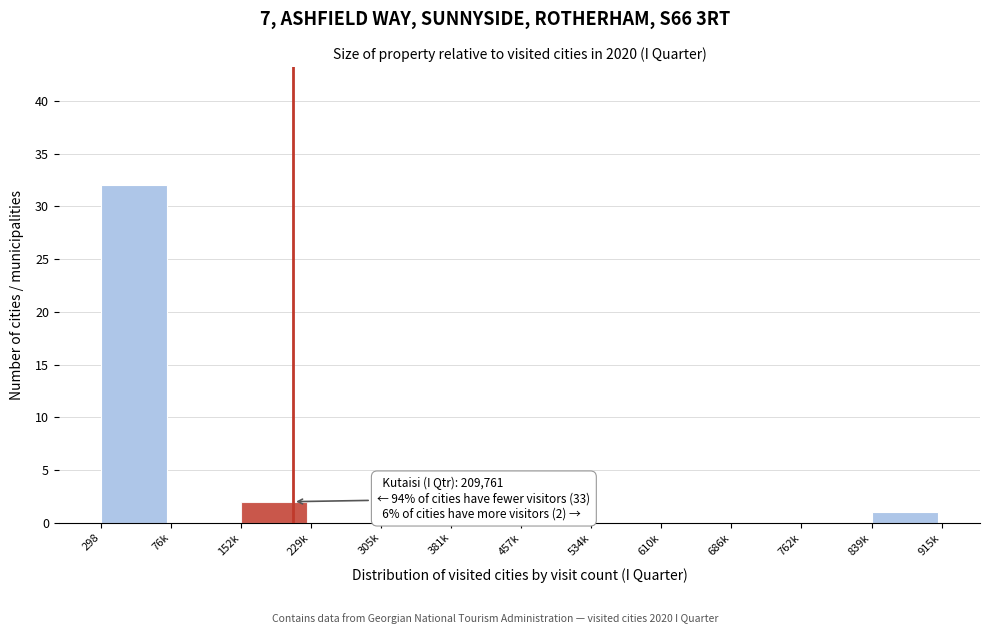

Reading left to right, what are all the values shown in this chart?

298=32	76k=0	152k=2	229k=0	305k=0	381k=0	457k=0	534k=0	610k=0	686k=0	762k=0	839k=1